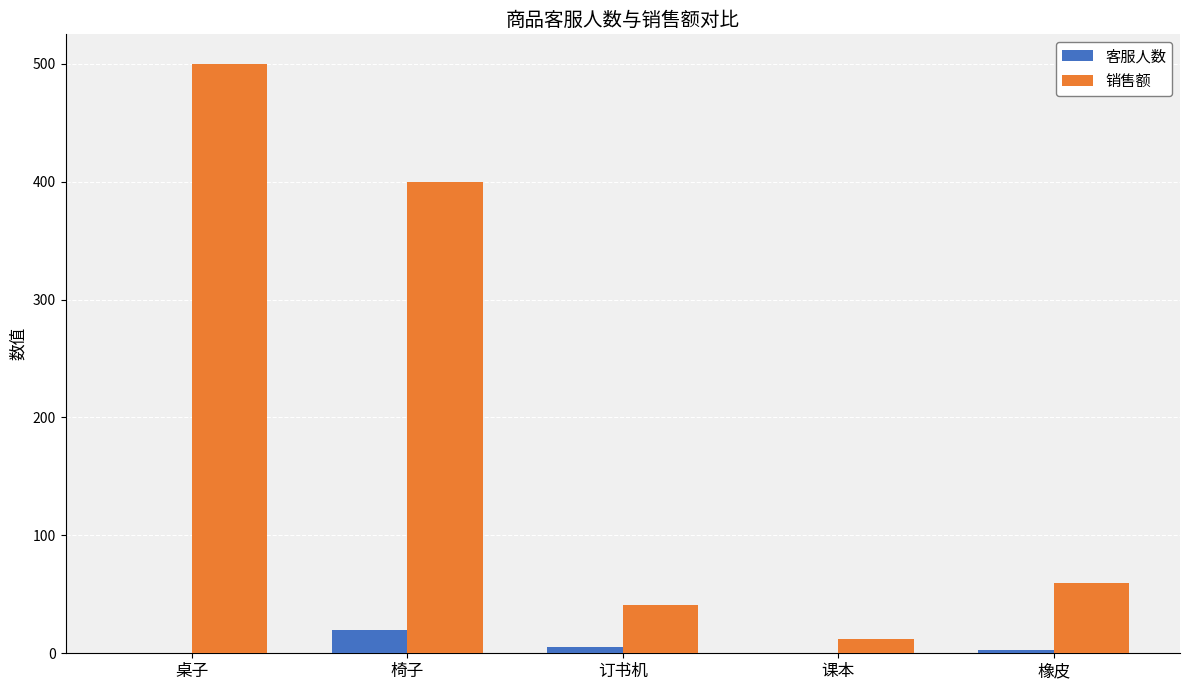

Read the 销售额 value at 椅子.

400